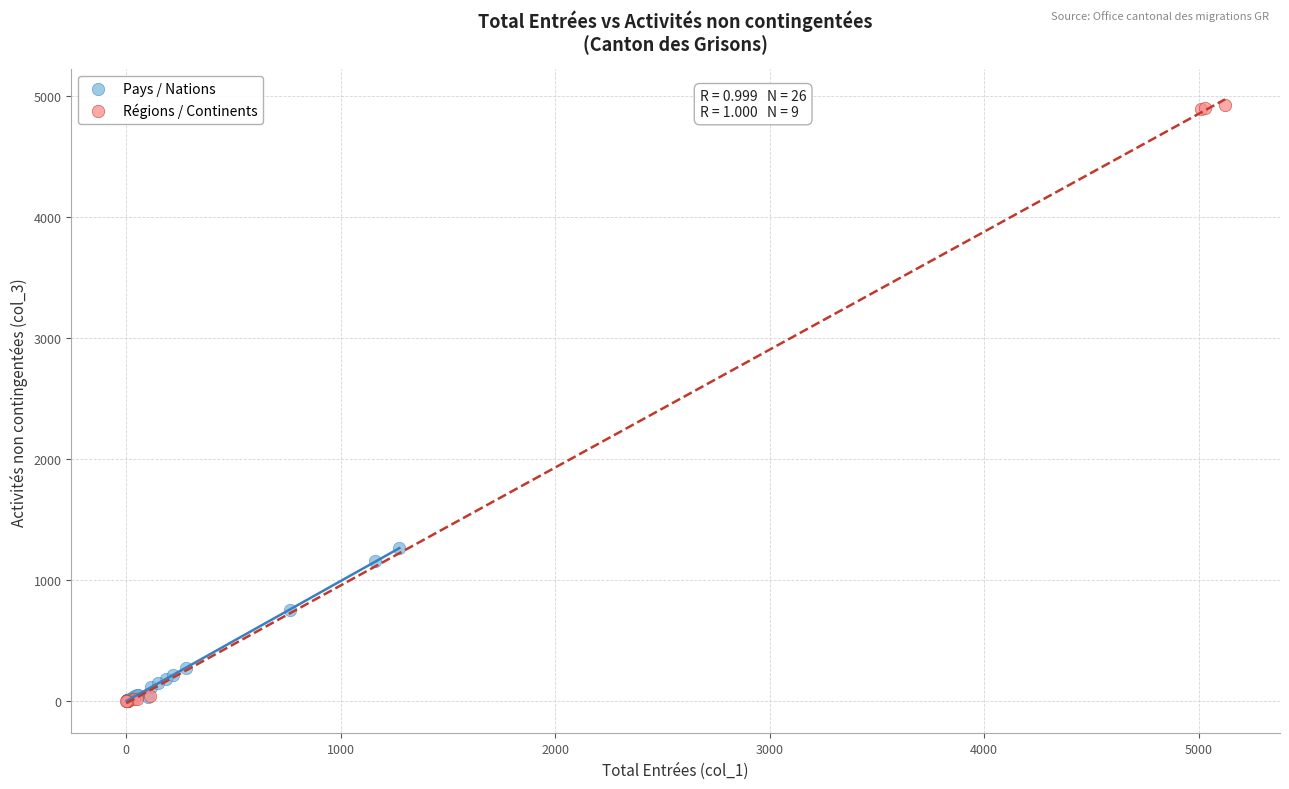

Which series has the widest spread of Y values?

Régions / Continents